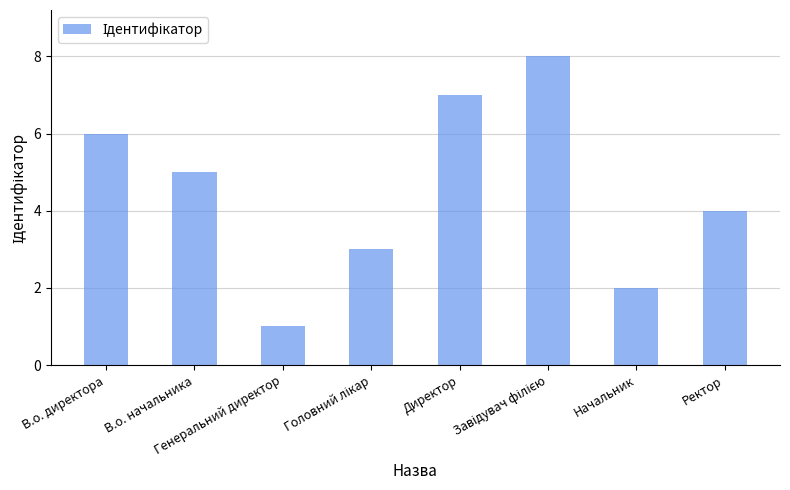

Are the bars horizontal?

No